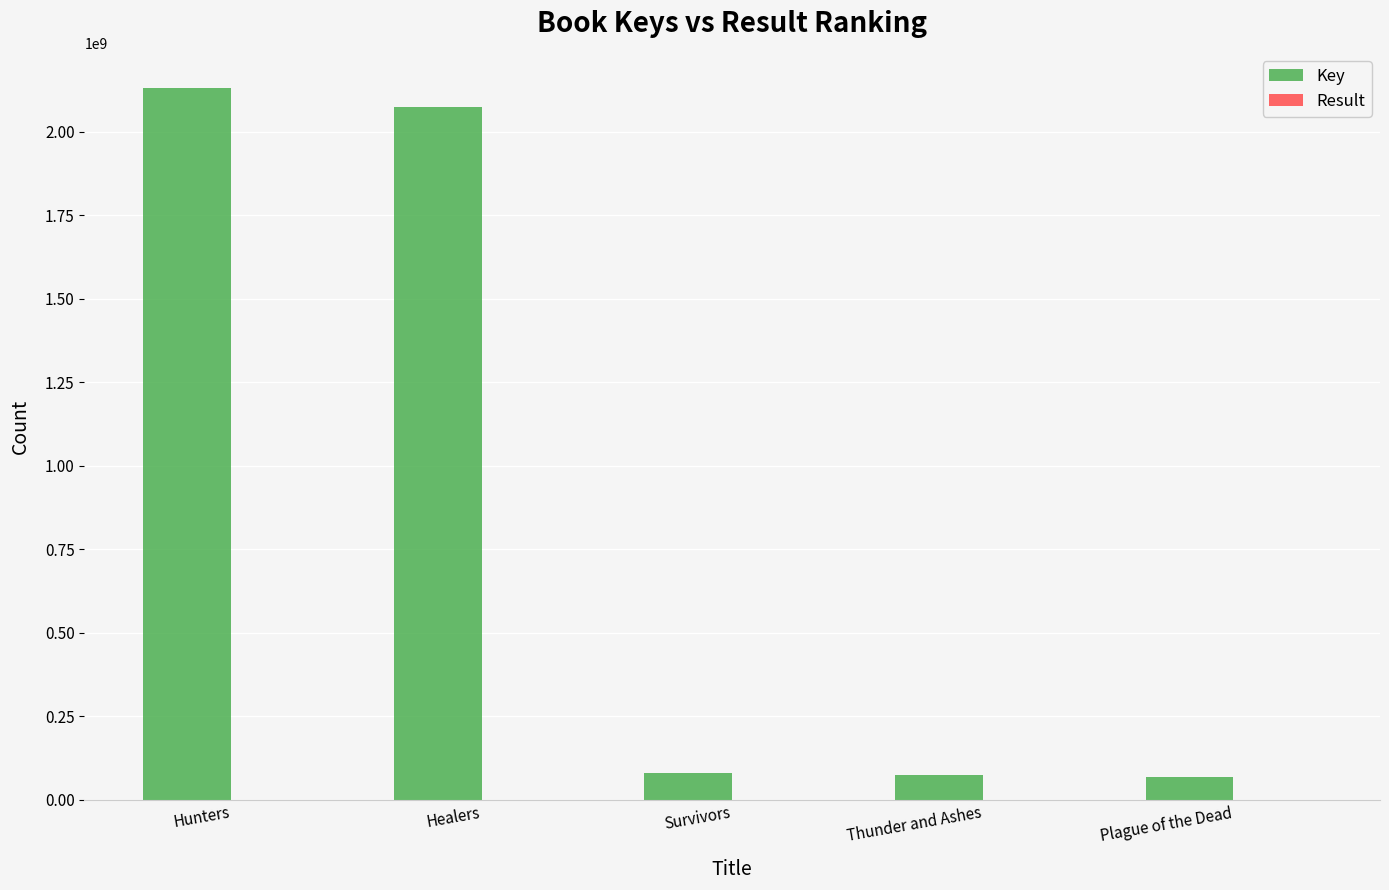

Which series has the largest total across all categories?

Key